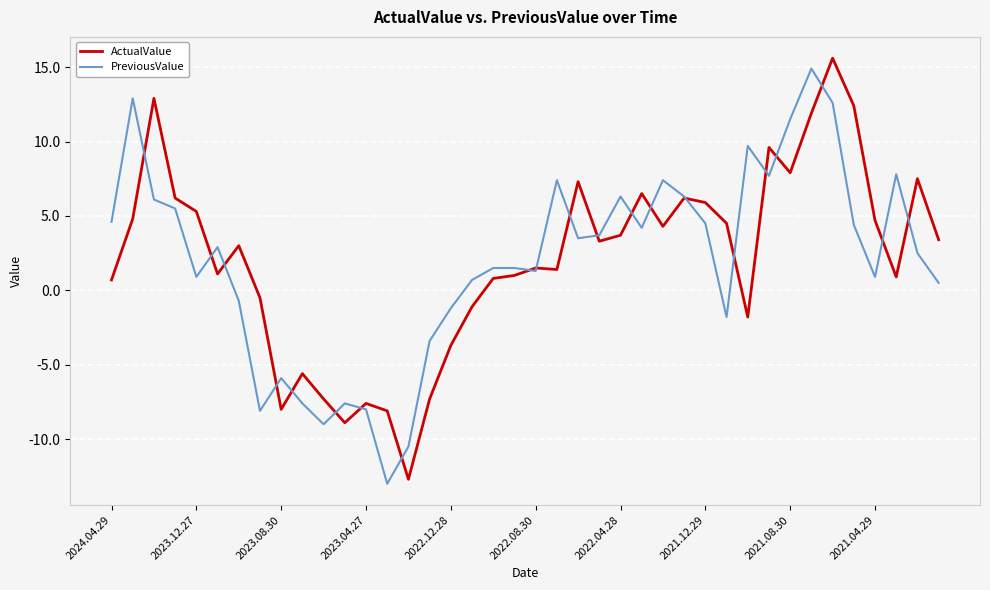

What is the lowest value of the ActualValue series?

-12.7